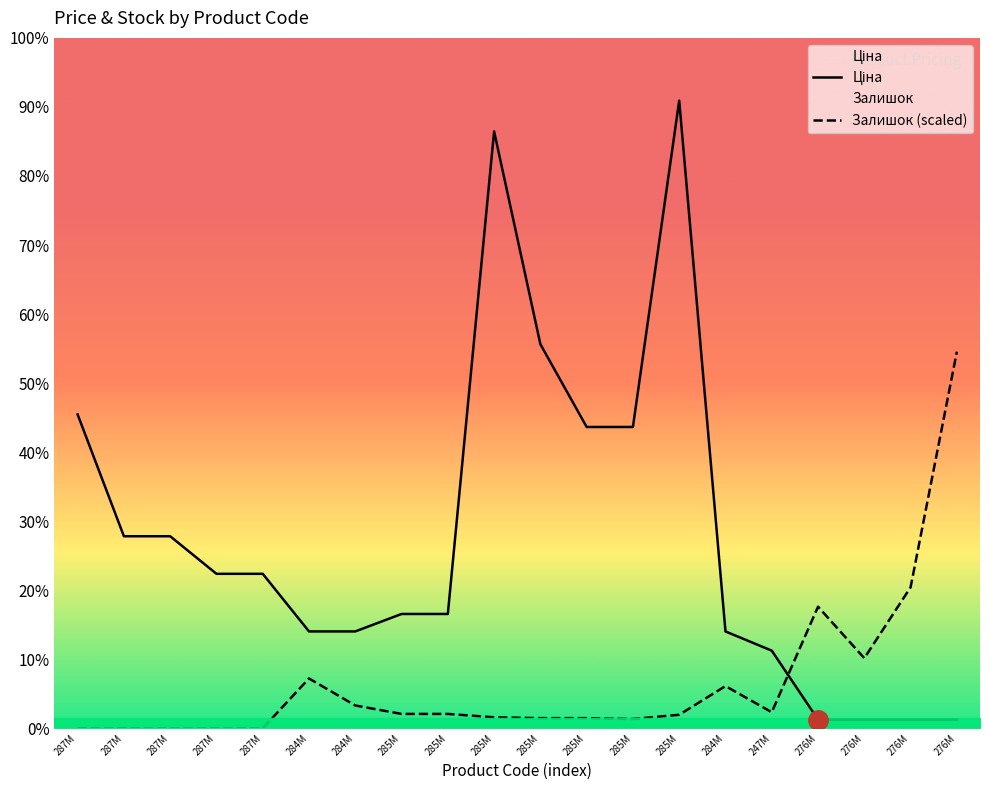

Rank the series at 284M from highest to lowest value.

Ціна, Залишок (scaled)